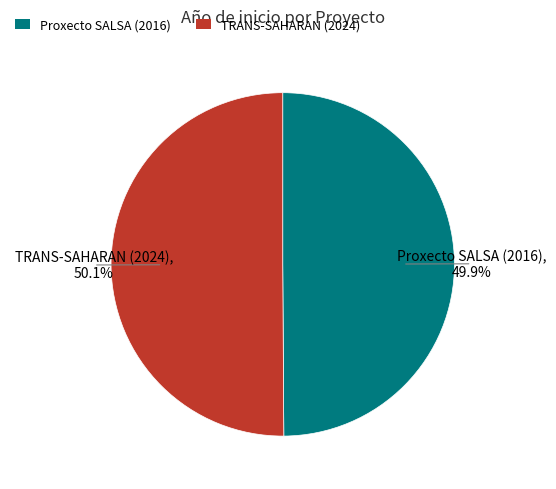

Count the number of slices in the pie.

2